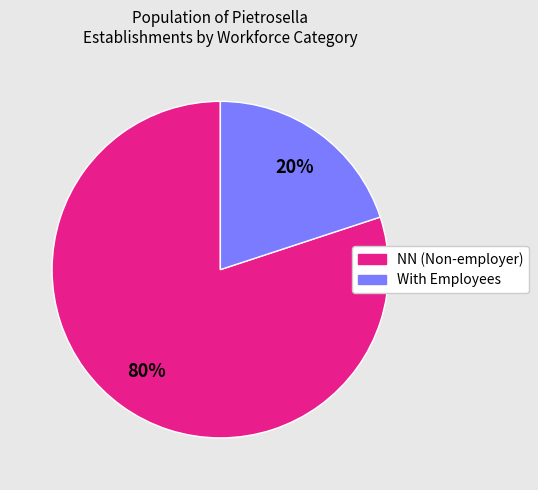

Is there any slice that represents more than half of the pie?

Yes